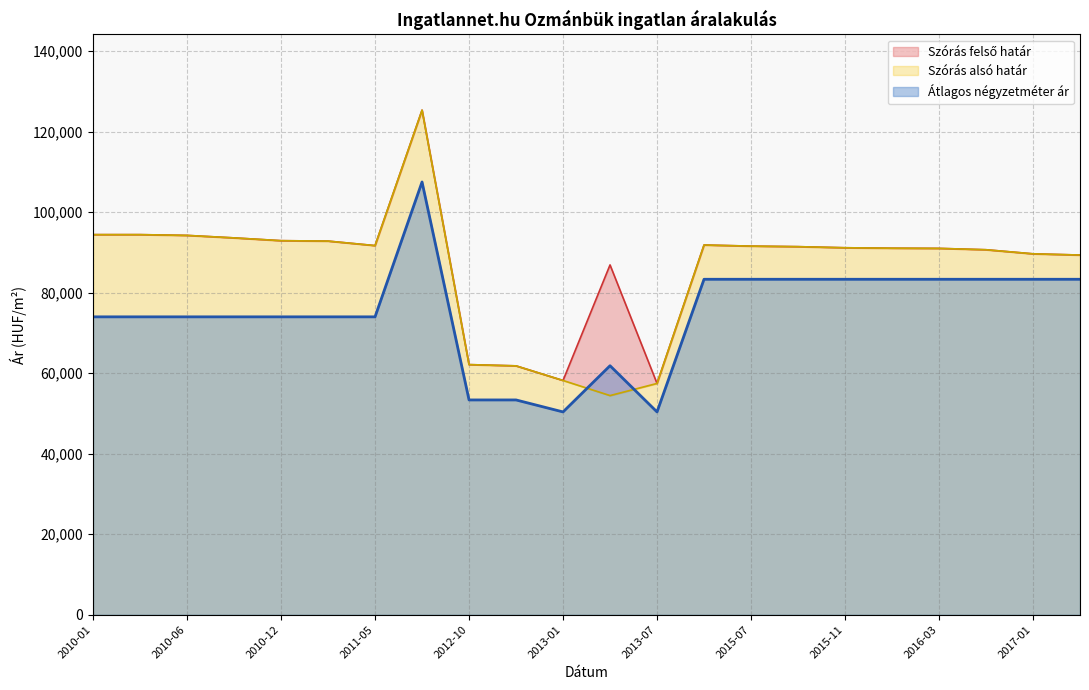

The value of Átlagos négyzetméter ár at 2010-12 is 74000. True or false?

True